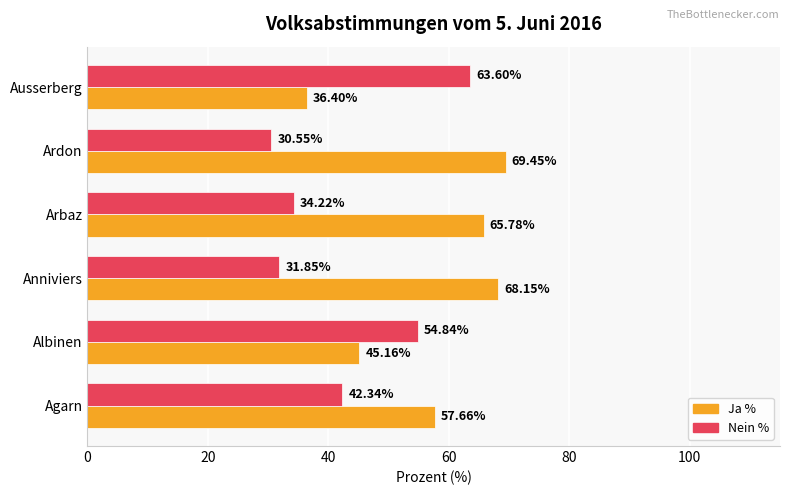

What is the difference between the highest and lowest values at Agarn?

15.3